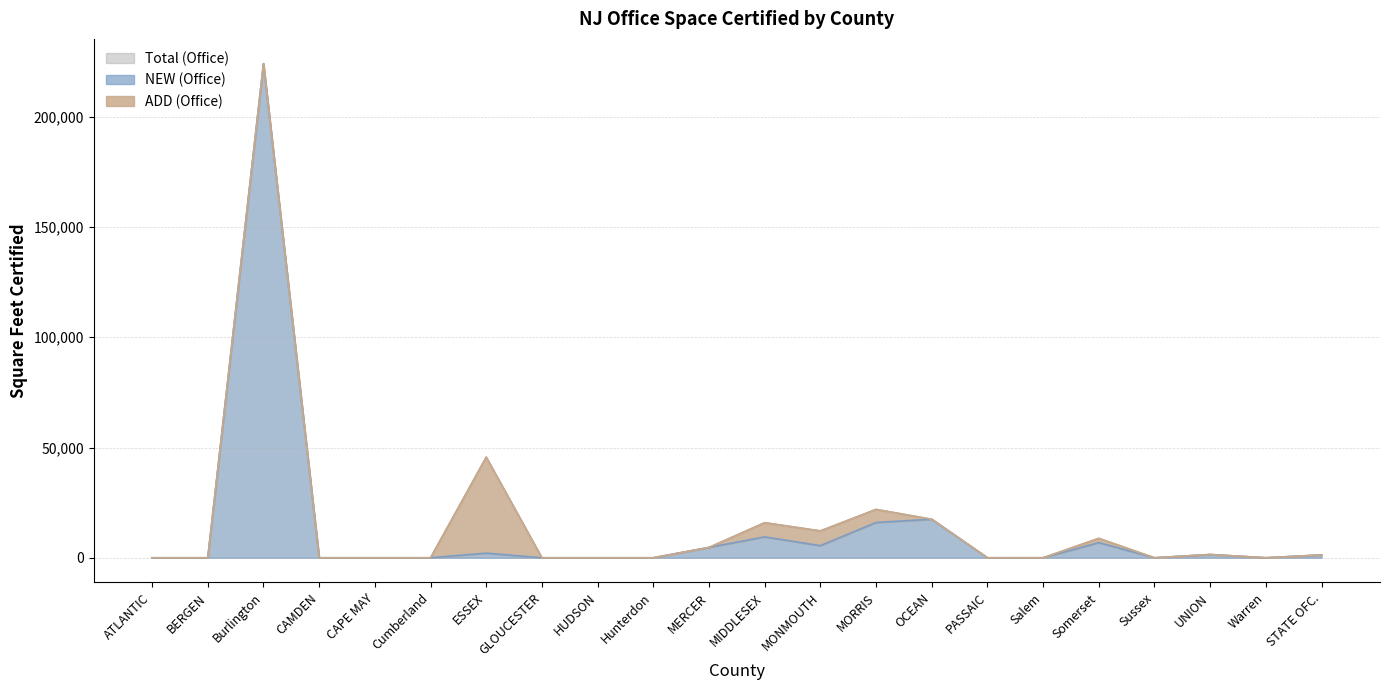

Where is NEW (Office) nearest to the value 112012?

OCEAN